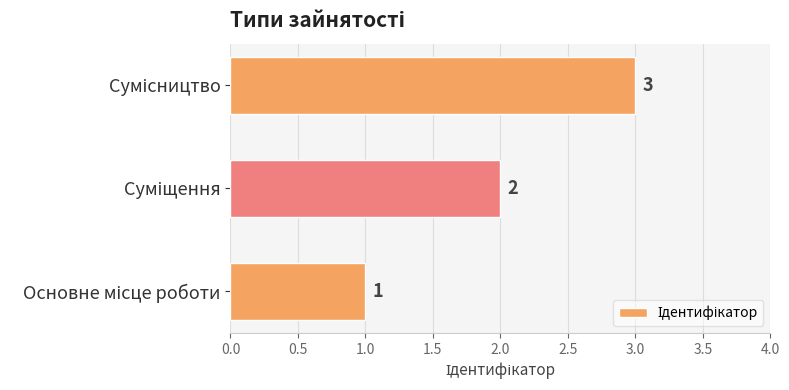

What is the maximum value shown in the chart?

3